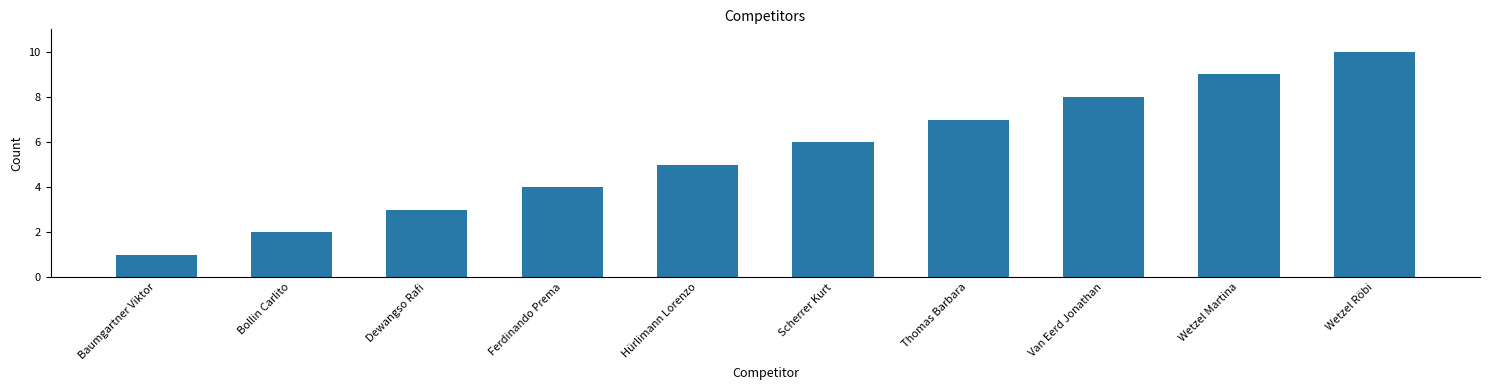

What is the change in value from Scherrer Kurt to Wetzel Martina?

+3